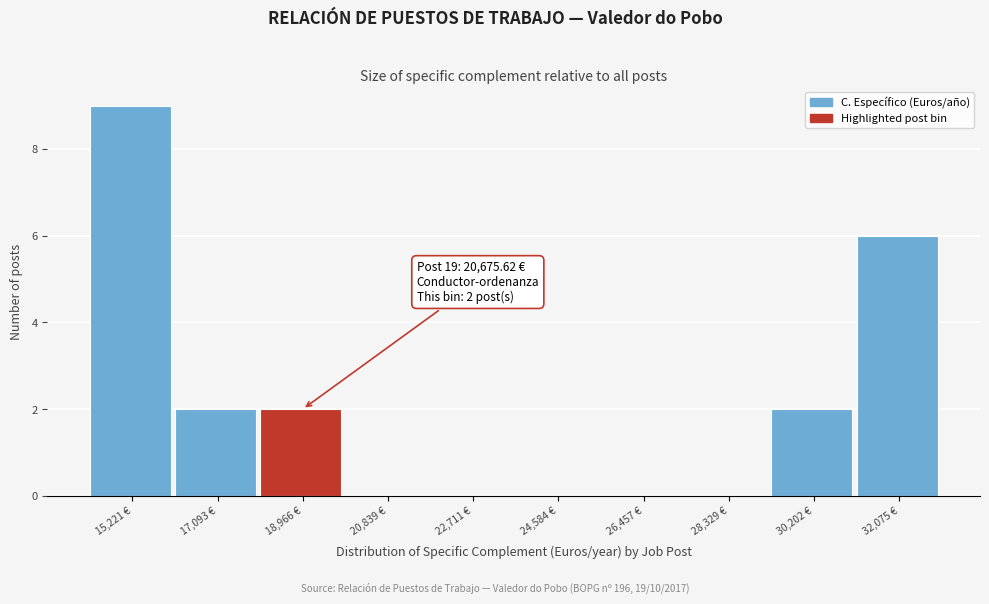

Reading left to right, transcribe all the data shown in this chart.

15,221 €=9	17,093 €=2	18,966 €=2	20,839 €=0	22,711 €=0	24,584 €=0	26,457 €=0	28,329 €=0	30,202 €=2	32,075 €=6